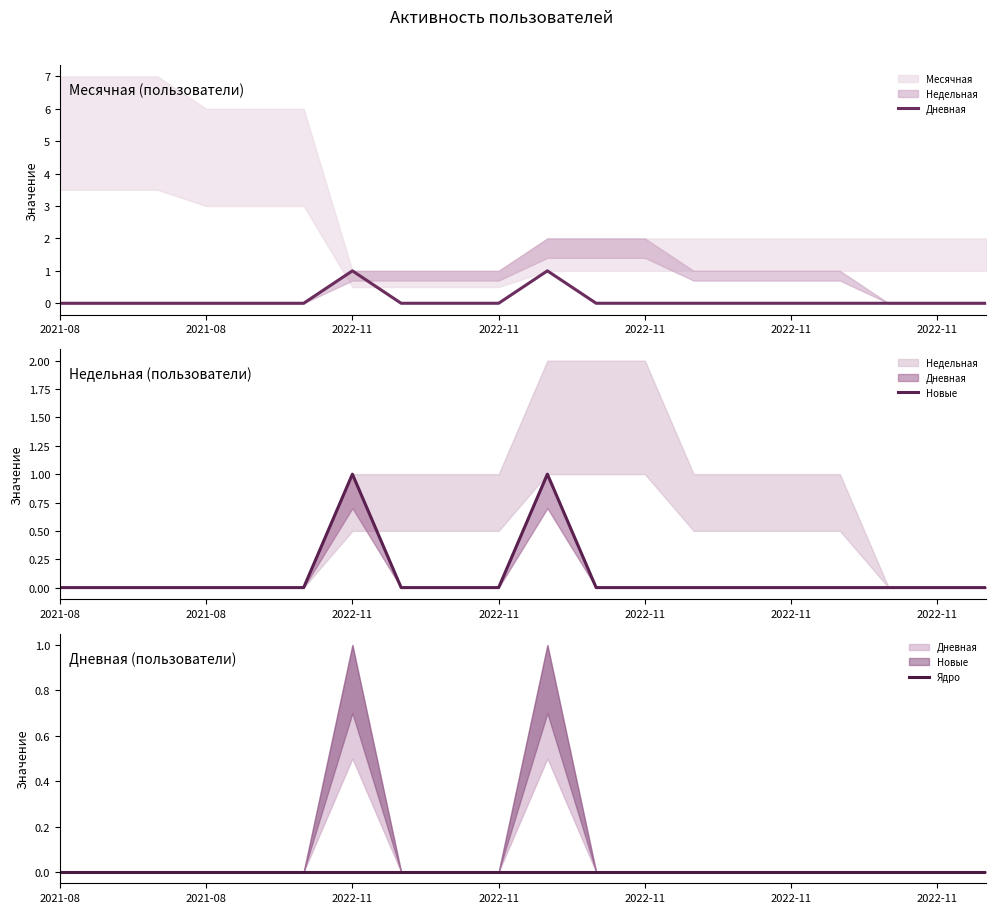

Reading left to right, what are all the values shown in this chart?

Дневная: 0	0	0	0	0	0	1	0	0	0	1	0	0	0	0	0	0	0	0	0
Новые: 0	0	0	0	0	0	1	0	0	0	1	0	0	0	0	0	0	0	0	0
Ядро: 0	0	0	0	0	0	0	0	0	0	0	0	0	0	0	0	0	0	0	0